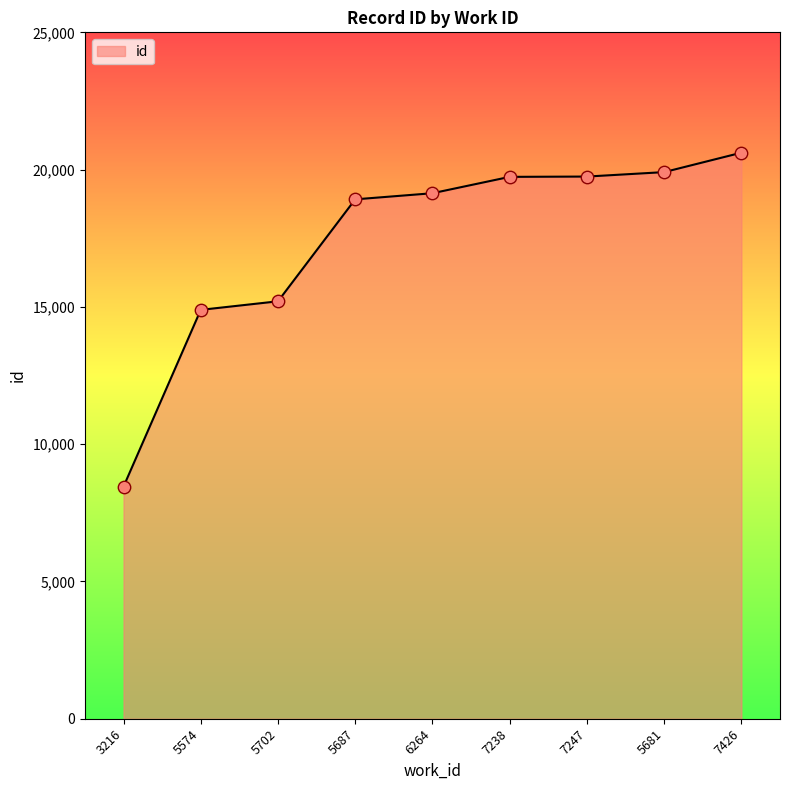

What is the change in value from 6264 to 5681?

+769